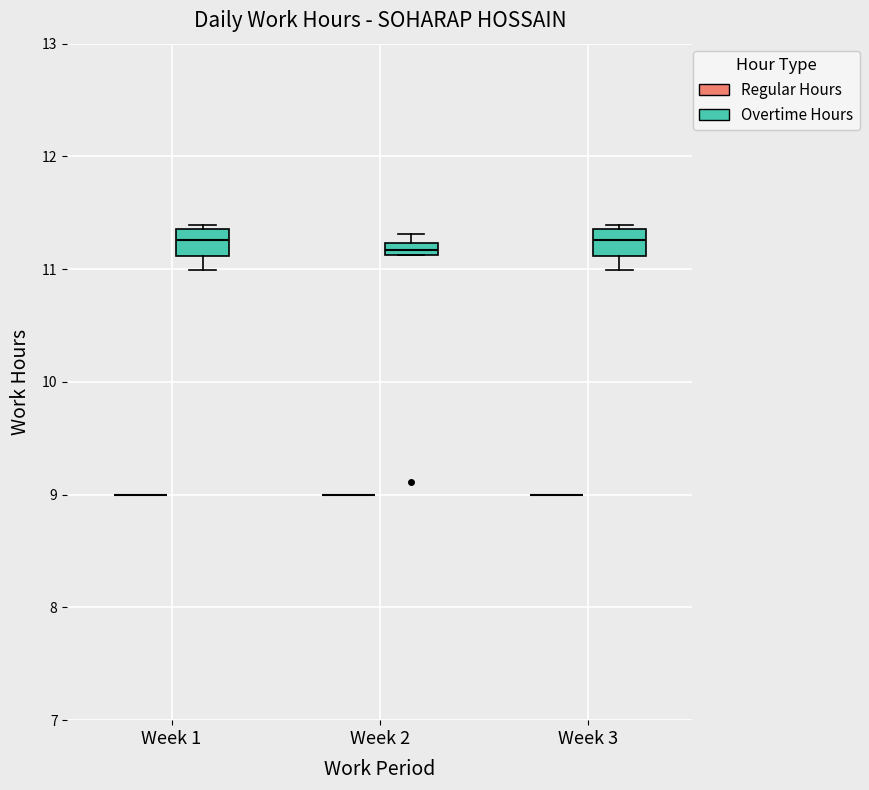

Where does the lower whisker of the box for Week 3 (Overtime Hours) end on the y-axis? The values are not printed on the chart, so give them approximately, as read against the axis.

11.0